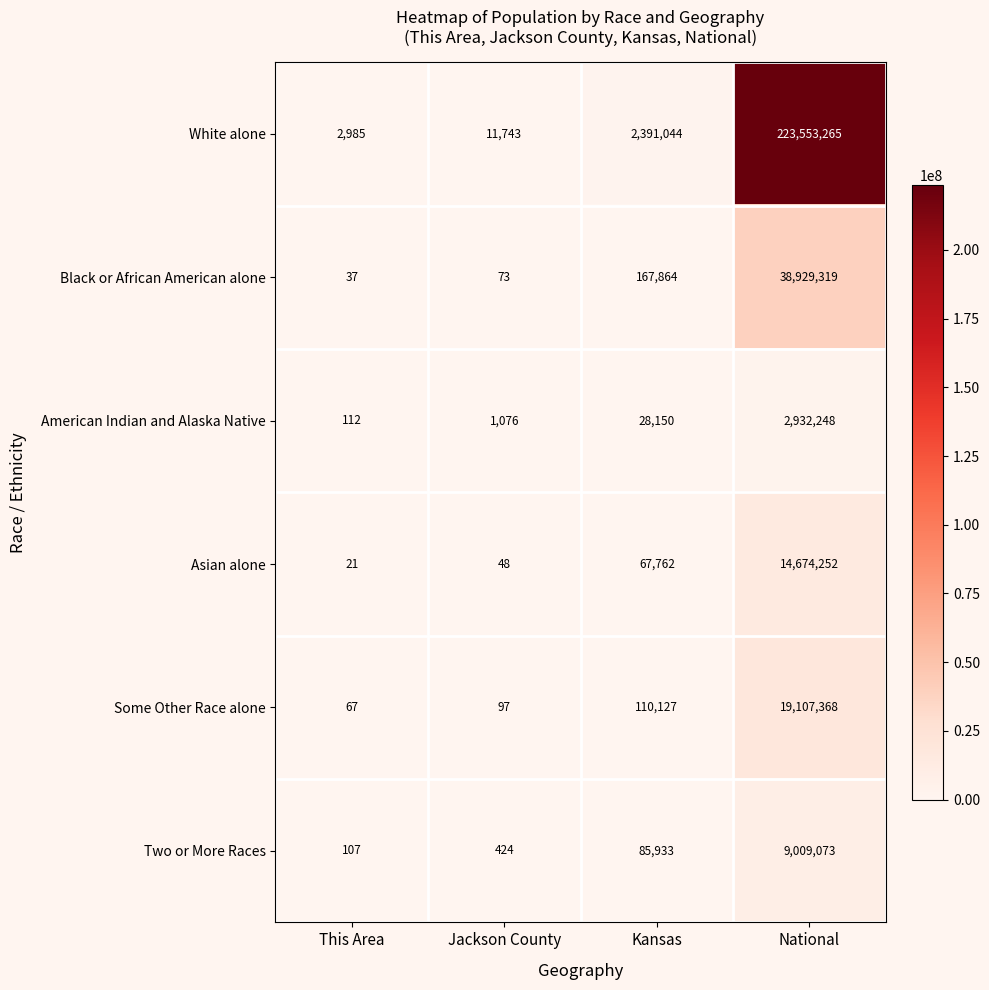

Where is White alone nearest to the value 111778125?

Kansas